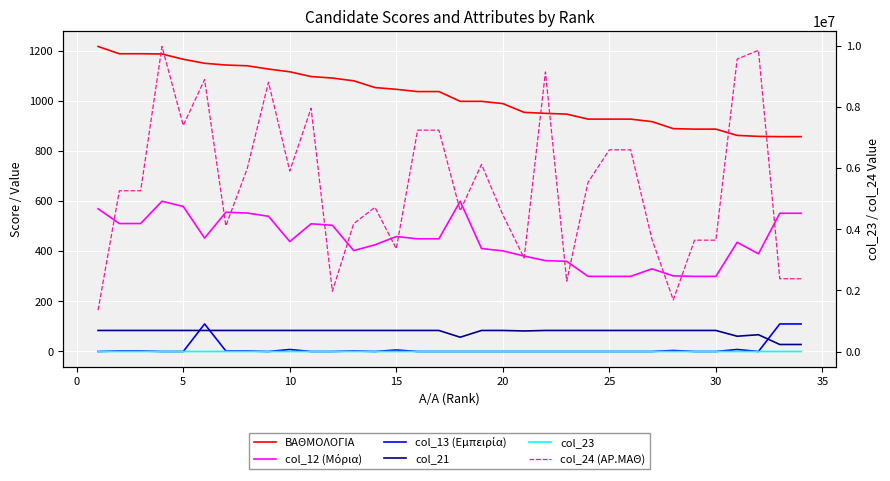

What is the value of the col_24 (ΑΡ.ΜΑΘ) point at the 11th from the left?

9993274